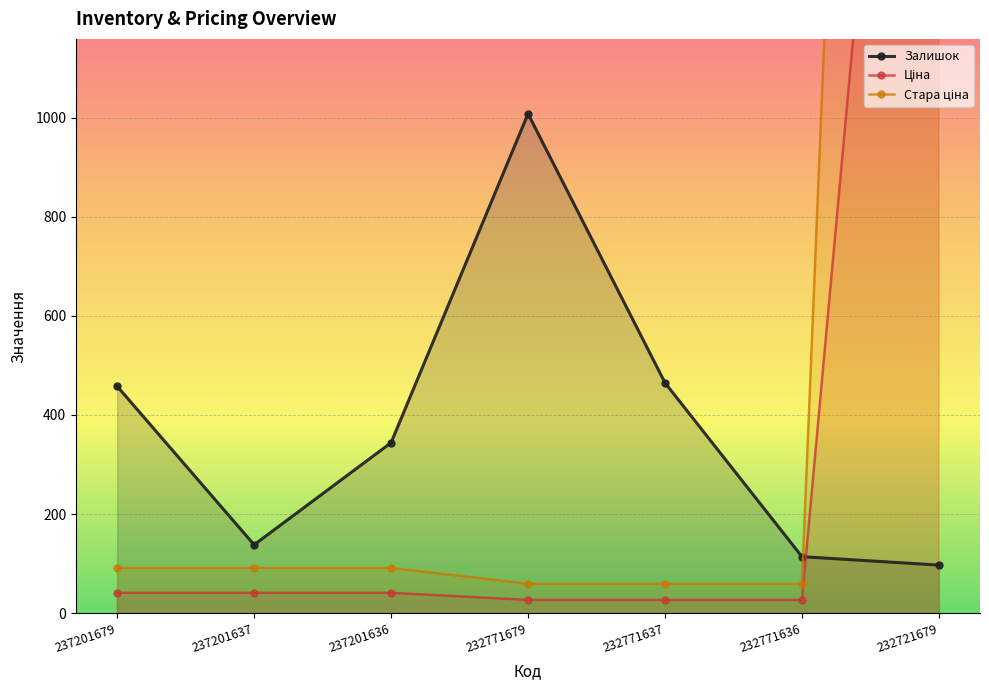

What value does the Стара ціна series have at 237201637?

91.3